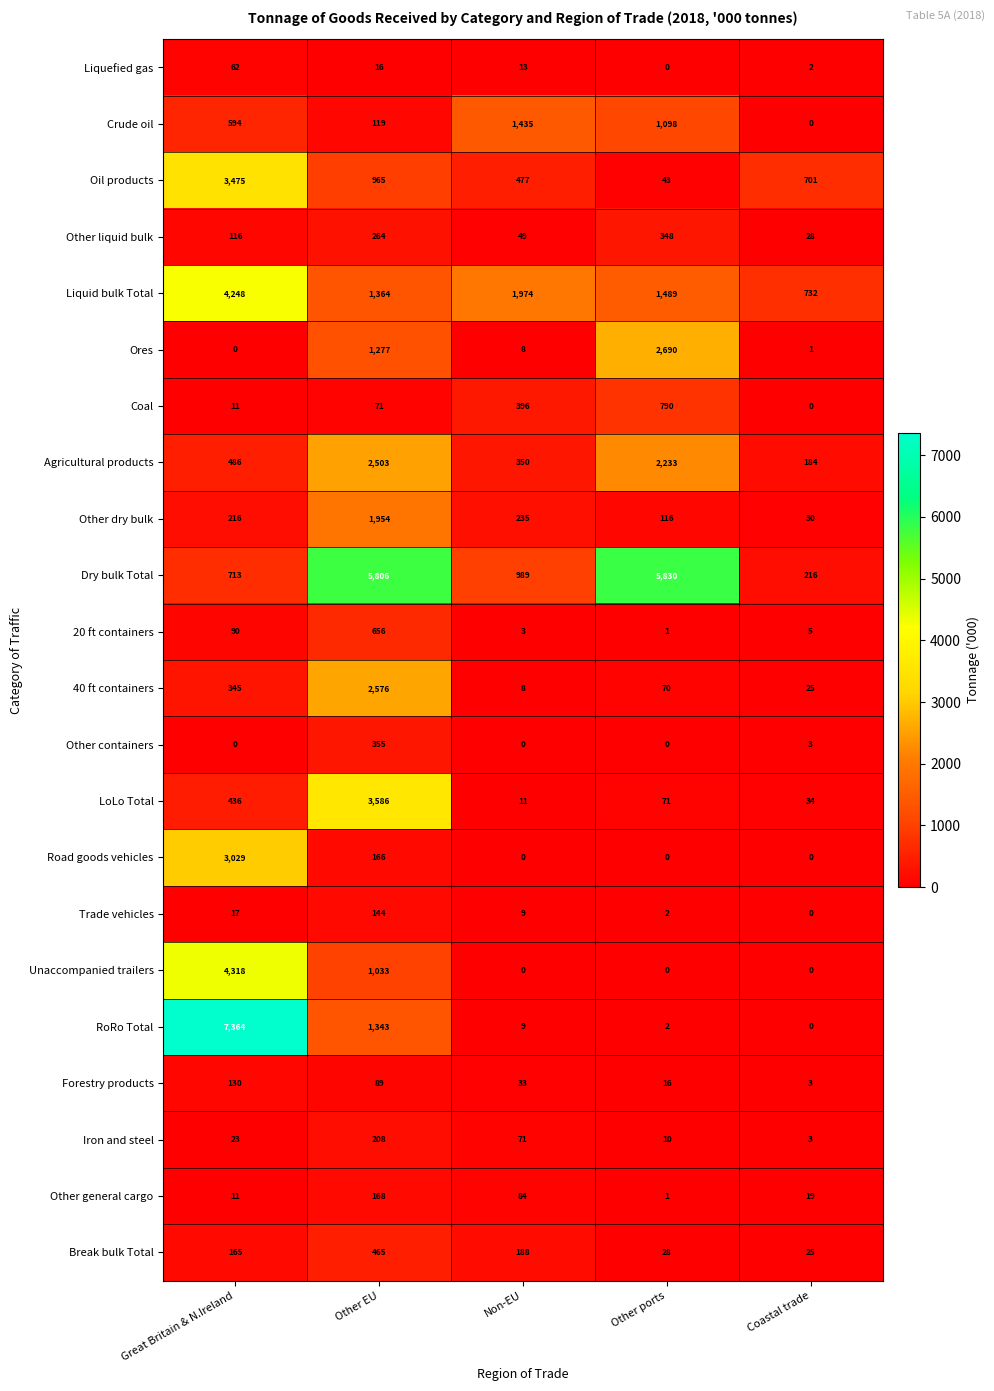

At how many categories does at least one series exceed 5683?

3